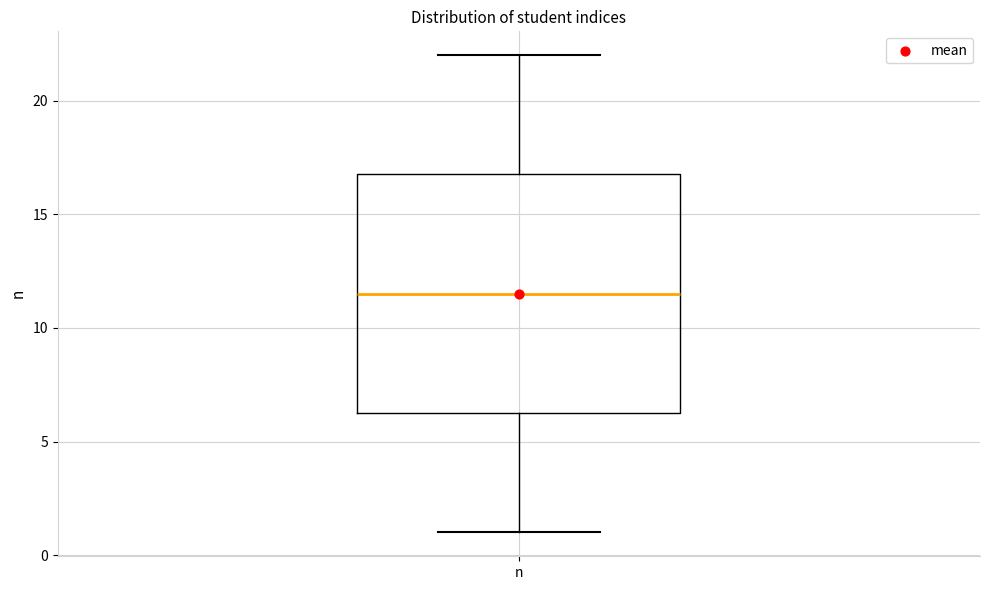

Transcribe this box plot: give where the median line is, the range the box spans, and where the two whiskers end, as read against the y-axis. The values are not printed on the chart, so give them approximately, as read against the axis.

median 11.5, box 6.5 to 17.0, whiskers 1.0 to 22.0